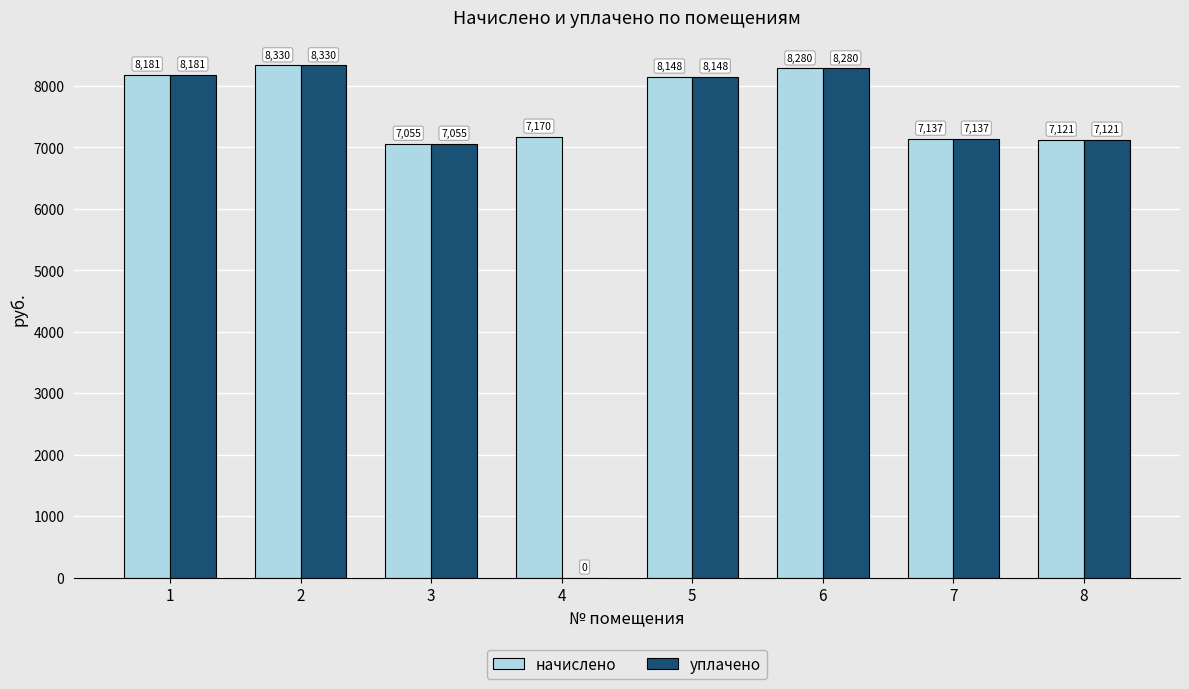

What are all the series names shown in the legend?

начислено, уплачено